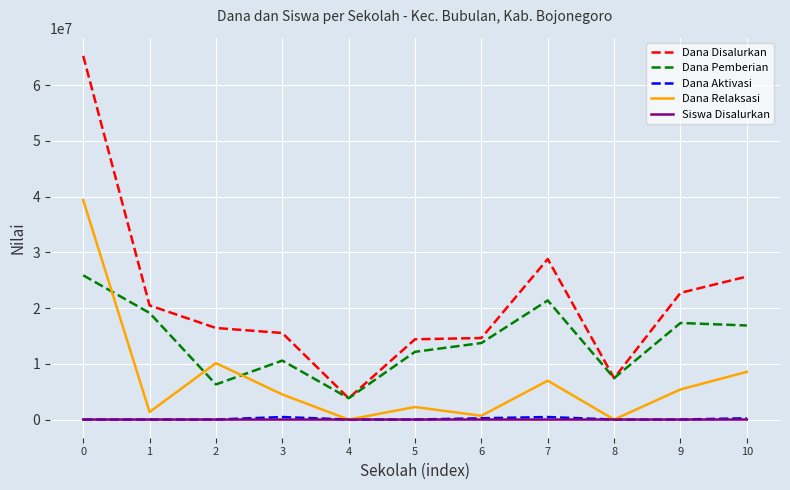

What is the maximum value shown in the chart?

65250000